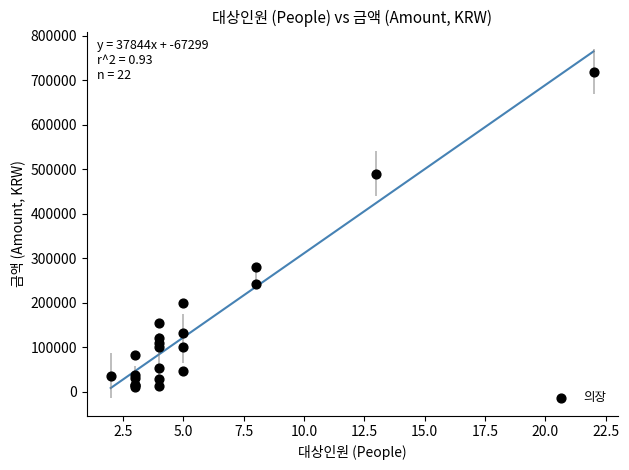

What Y value in the scatter plot is closest to 365550?

280200